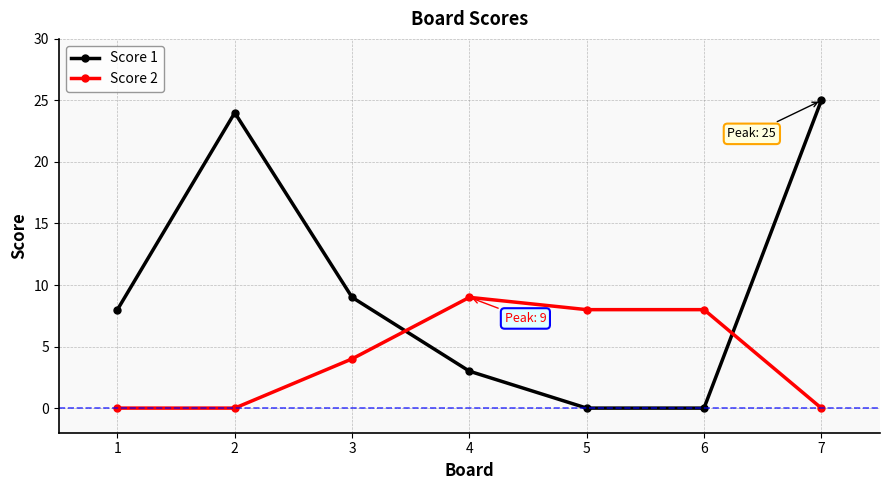

Which series ends up on top after the final intersection of Score 2 and Score 1?

Score 1